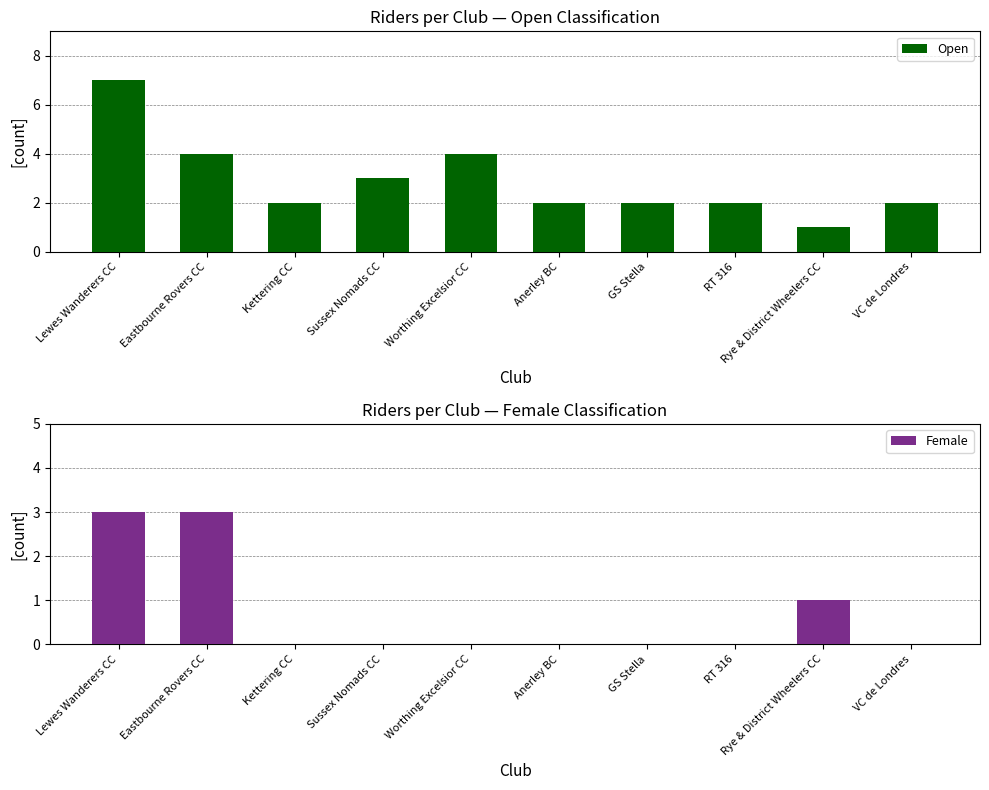

Rank the series by their maximum value, from highest to lowest.

Open, Female